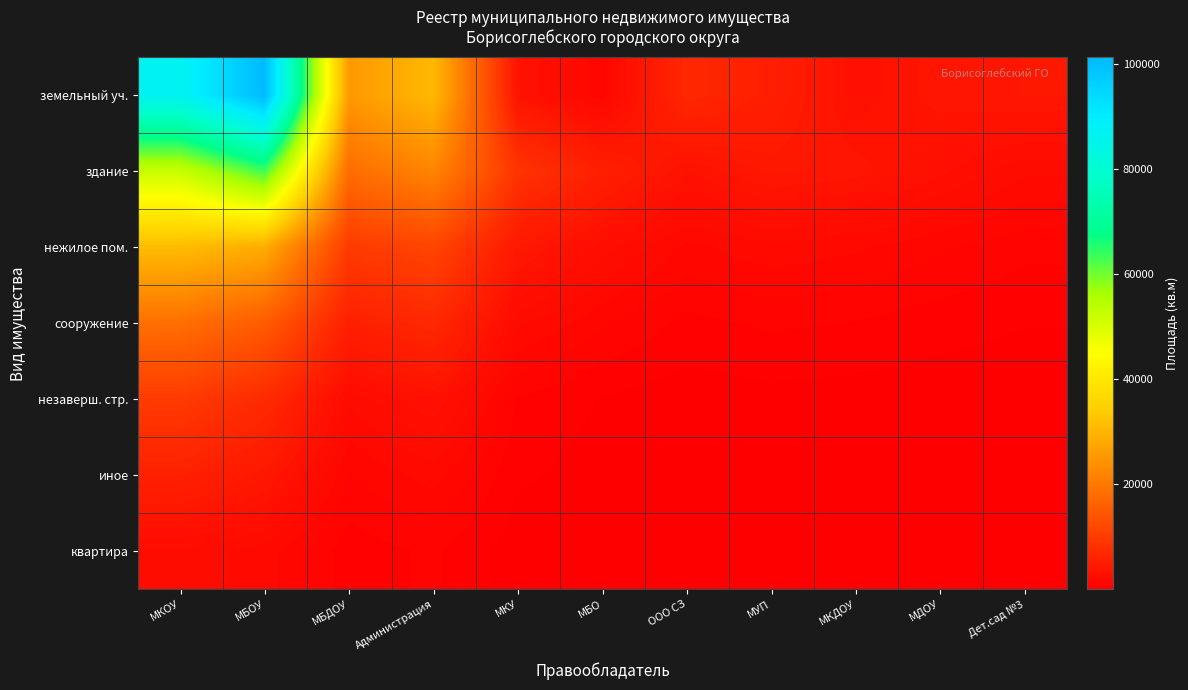

Reading right to left, what are all the values shown in this chart?

земельный уч.: Дет.сад №3=3994	МДОУ=3804	МКДОУ=2925	МУП=5370	ООО СЗ=6671	МБО=1280	МКУ=3293	Администрация=30636	МБДОУ=25466	МБОУ=101172	МКОУ=86697
здание: Дет.сад №3=2100	МДОУ=2900	МКДОУ=3800	МУП=4100	ООО СЗ=3200	МБО=5400	МКУ=8700	Администрация=22100	МБДОУ=18200	МБОУ=63400	МКОУ=52341
нежилое пом.: Дет.сад №3=950	МДОУ=1300	МКДОУ=1700	МУП=1900	ООО СЗ=1500	МБО=2600	МКУ=4200	Администрация=11500	МБДОУ=9800	МБОУ=28700	МКОУ=31200
сооружение: Дет.сад №3=450	МДОУ=600	МКДОУ=800	МУП=900	ООО СЗ=700	МБО=1300	МКУ=2100	Администрация=6800	МБДОУ=5400	МБОУ=15300	МКОУ=18500
незаверш. стр.: Дет.сад №3=130	МДОУ=180	МКДОУ=250	МУП=300	ООО СЗ=200	МБО=400	МКУ=800	Администрация=3200	МБДОУ=2100	МБОУ=7200	МКОУ=9800
иное: Дет.сад №3=65	МДОУ=90	МКДОУ=120	МУП=150	ООО СЗ=100	МБО=250	МКУ=500	Администрация=1800	МБДОУ=1200	МБОУ=4100	МКОУ=5600
квартира: Дет.сад №3=30	МДОУ=40	МКДОУ=60	МУП=70	ООО СЗ=50	МБО=100	МКУ=200	Администрация=900	МБДОУ=600	МБОУ=1800	МКОУ=2300